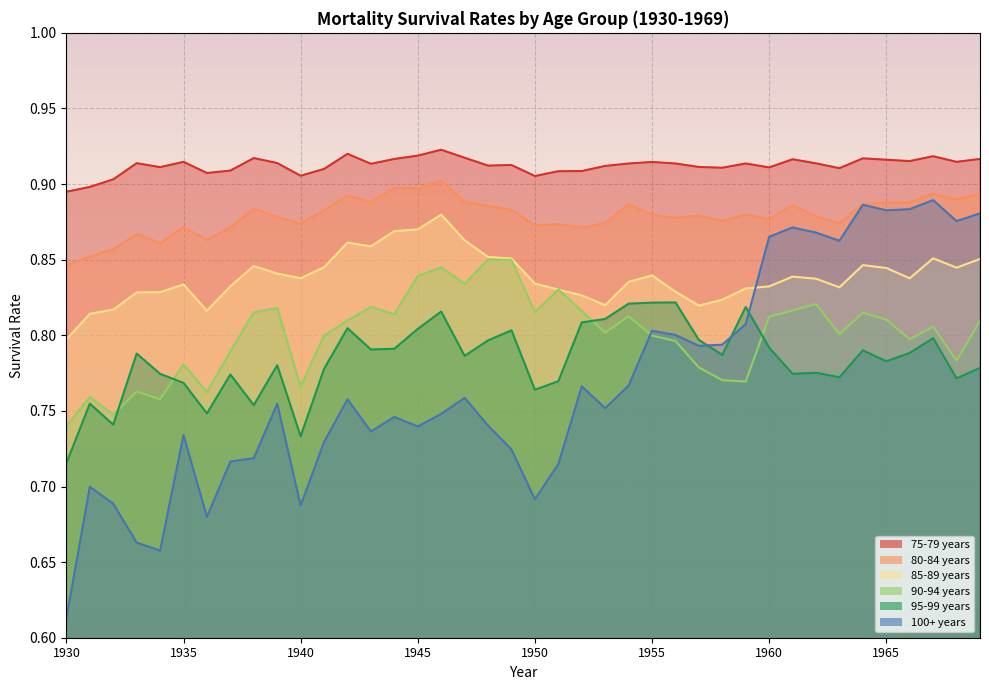

How many interior local peaks does the 90-94 years series have?

12